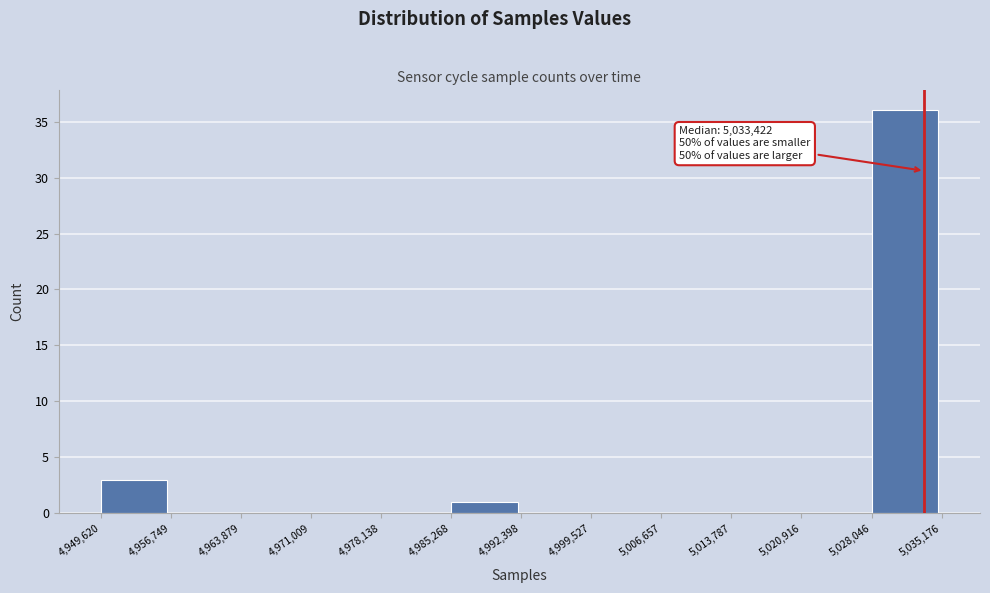

Over which range of the x-axis is the bar tallest?

5,028,046 to 5,035,176